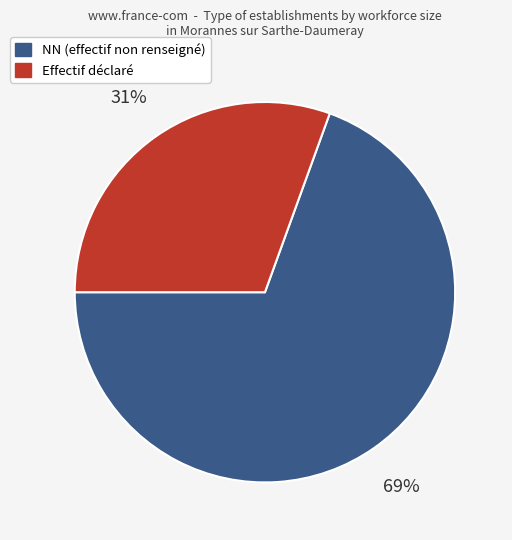

To the nearest percent, what is the average slice percentage?

50%